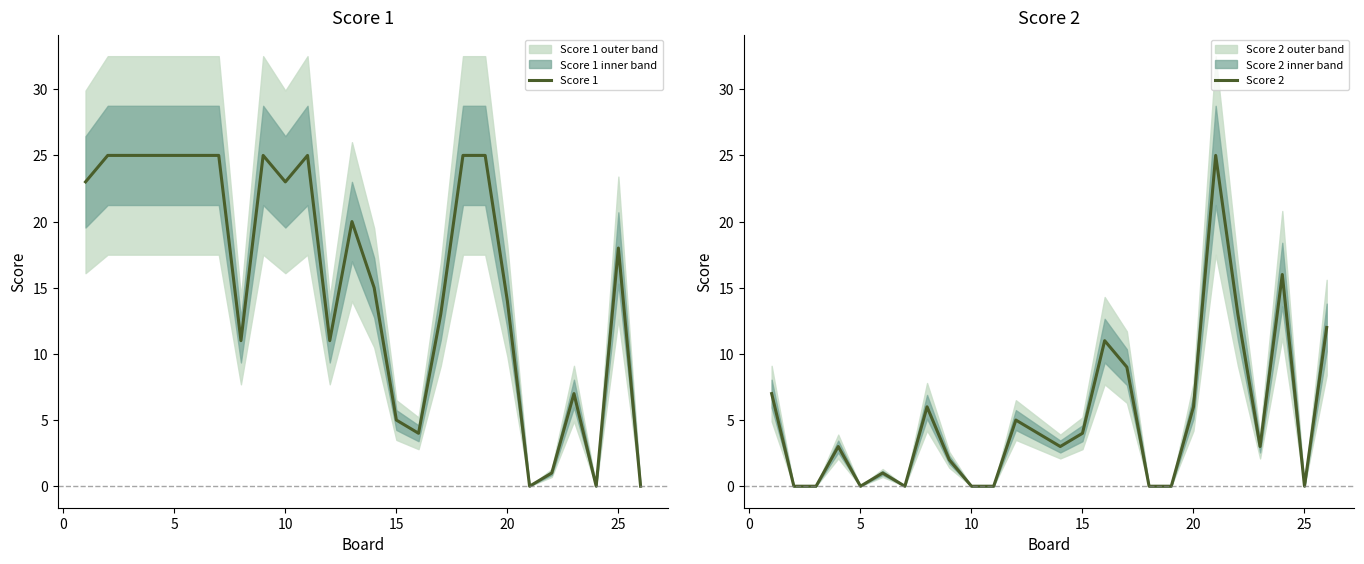

Does the chart display data point markers on the line(s)?

No